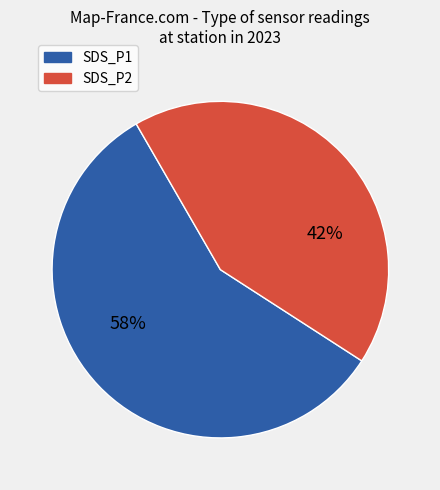

How many segments does this pie chart have?

2